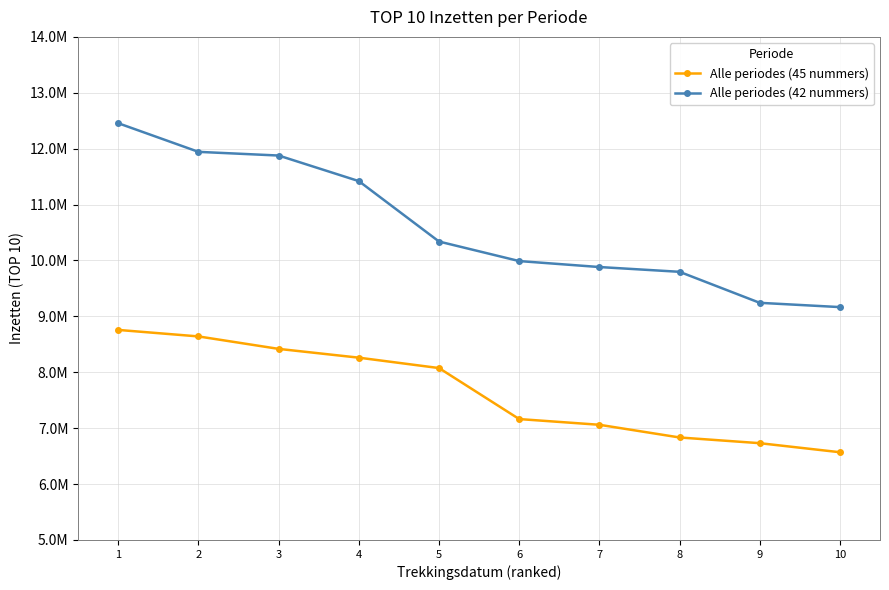

What is the smallest value displayed?

6569581.2